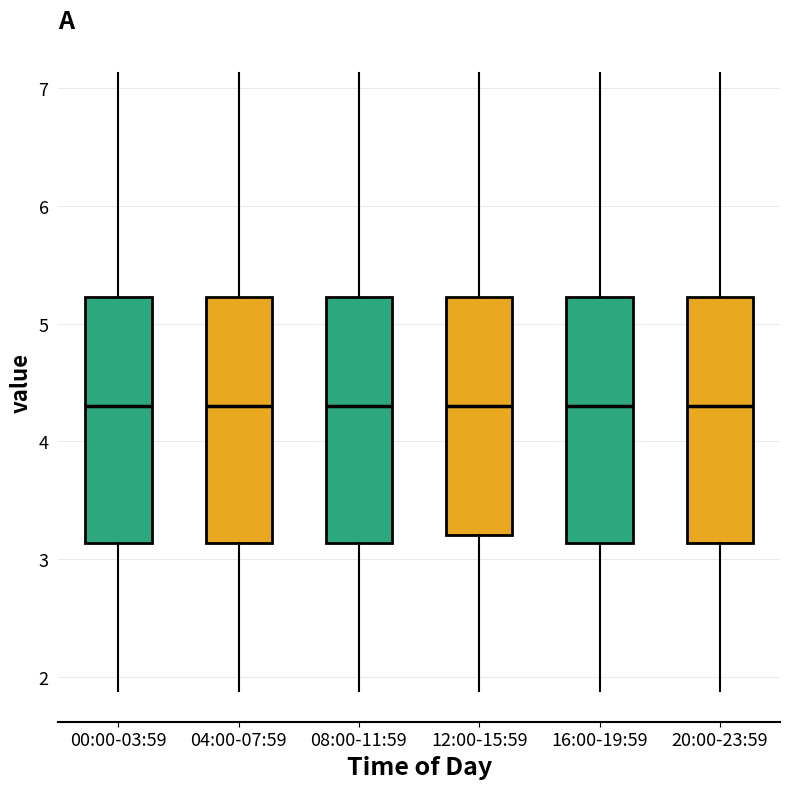

Reading left to right, transcribe this box plot: for each box, give where its median line is, the range the box spans, and where its two whiskers end, as read against the y-axis. The values are not printed on the chart, so give them approximately, as read against the axis.

00:00-03:59: median 4.3, box 3.1 to 5.2, whiskers 1.9 to 7.1
04:00-07:59: median 4.3, box 3.1 to 5.2, whiskers 1.9 to 7.1
08:00-11:59: median 4.3, box 3.1 to 5.2, whiskers 1.9 to 7.1
12:00-15:59: median 4.3, box 3.2 to 5.2, whiskers 1.9 to 7.1
16:00-19:59: median 4.3, box 3.1 to 5.2, whiskers 1.9 to 7.1
20:00-23:59: median 4.3, box 3.1 to 5.2, whiskers 1.9 to 7.1